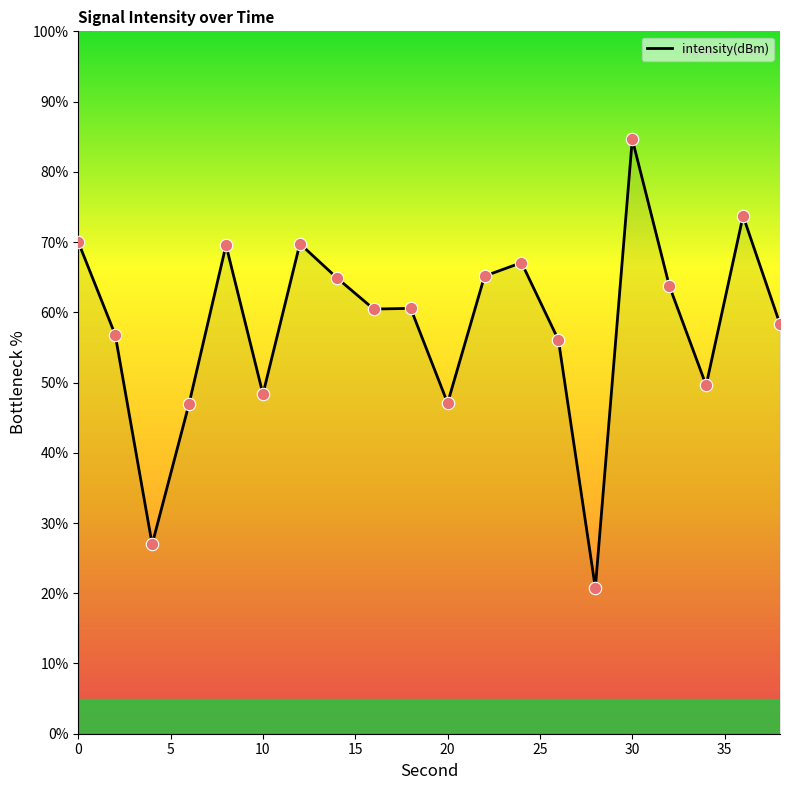

What is the smallest value displayed?

20.8